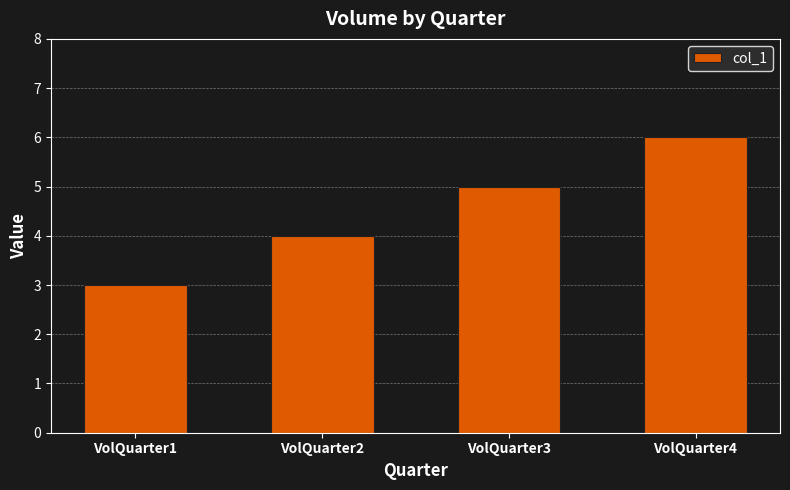

What is the smallest value displayed?

3